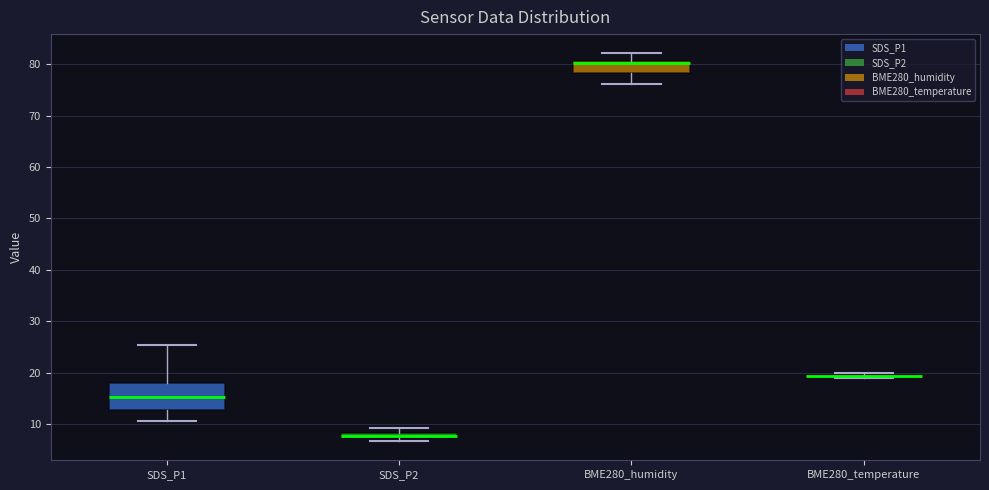

Where is the lower edge of the box for SDS_P2 on the y-axis? The values are not printed on the chart, so give them approximately, as read against the axis.

7